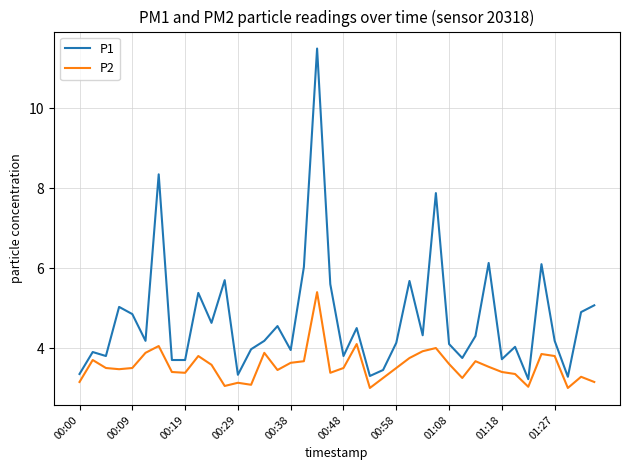

What is the lowest value of the P2 series?

3.0